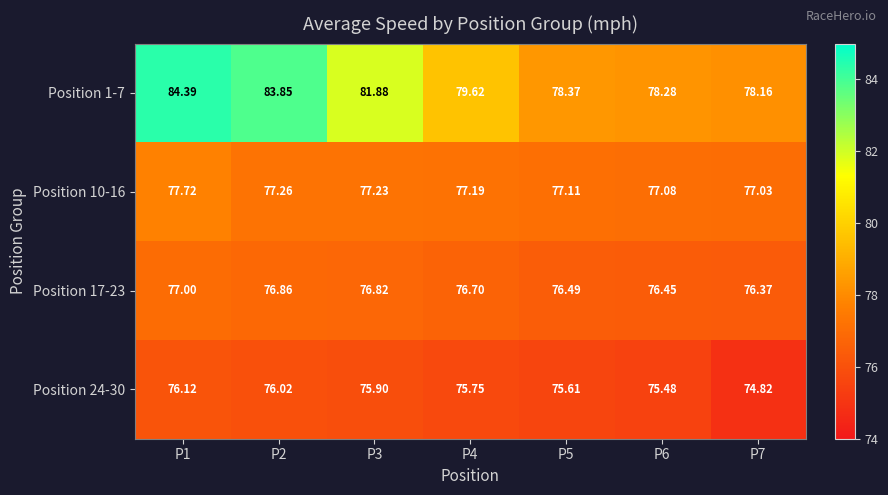

Is the value of Position 1-7 at P2 greater than the value of Position 24-30 at P1?

Yes